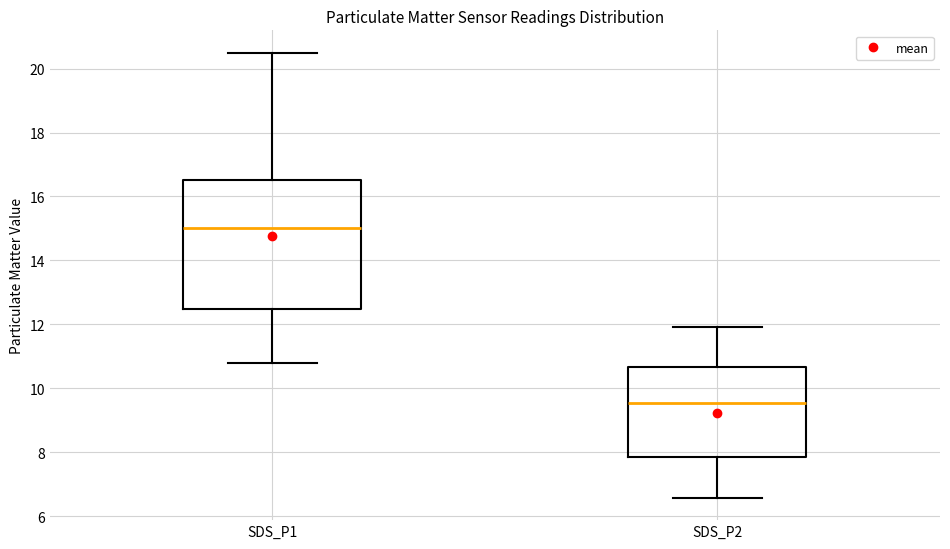

Which box's median line is the lowest?

SDS_P2